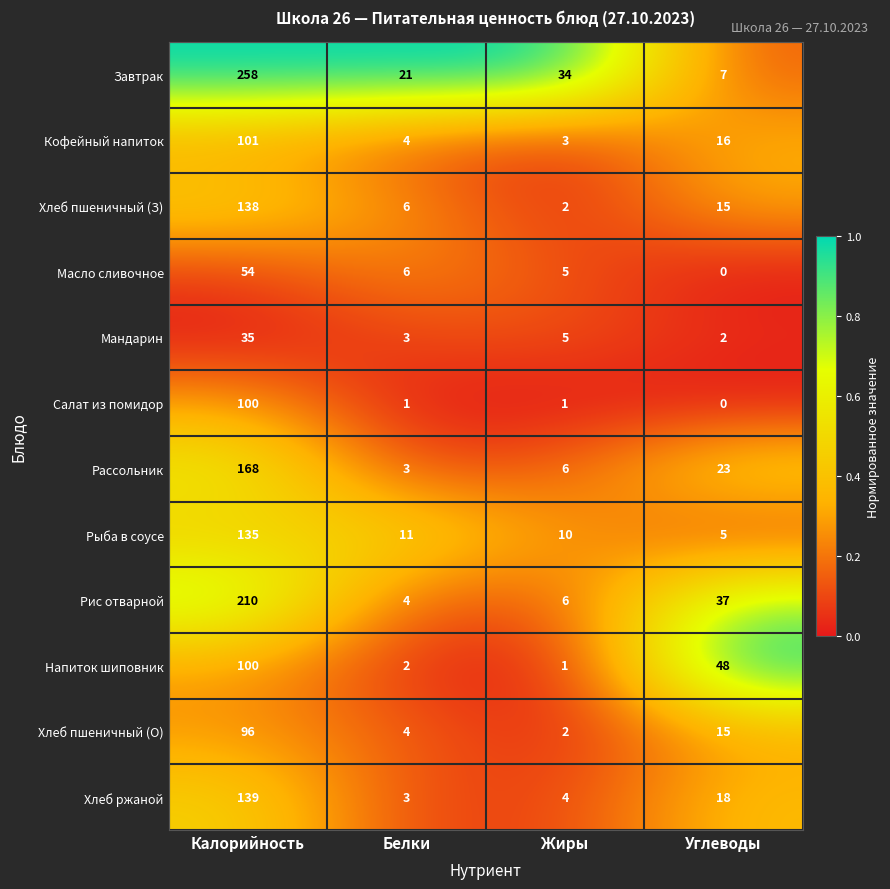

What is the spread (max minus min) of values at Жиры?

33